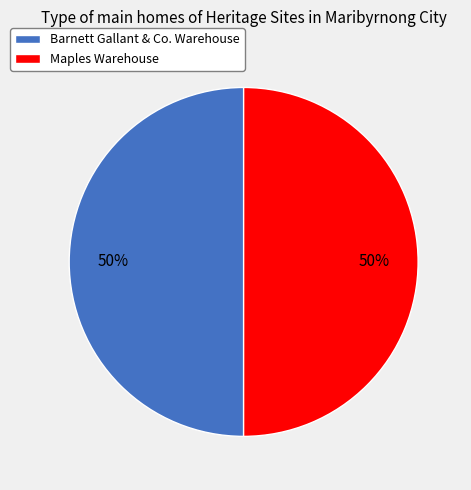

Is it true that Maples Warehouse is 50% of the pie?

True